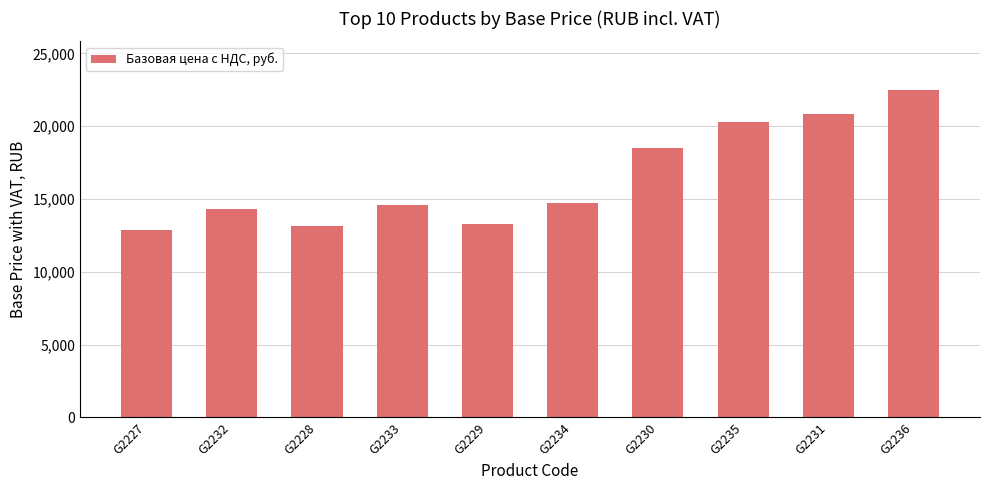

The value at G2228 is 13152.9. True or false?

True